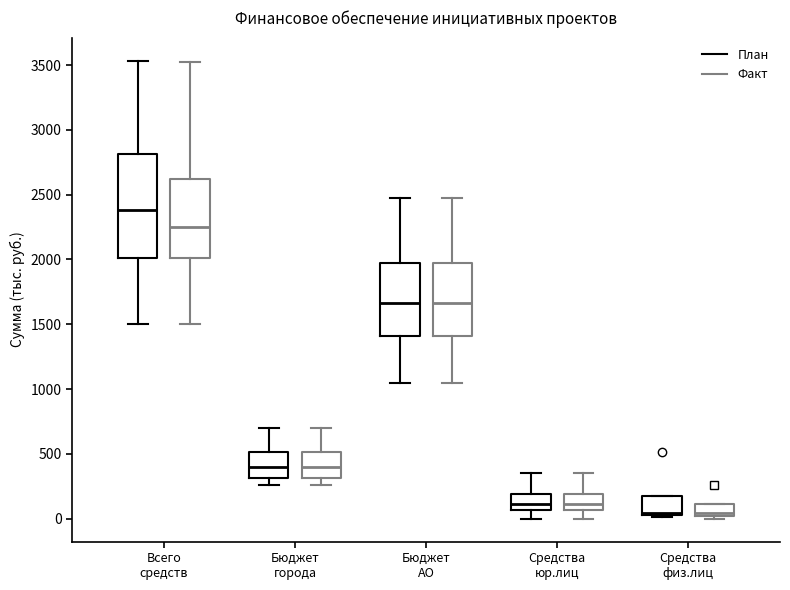

Where is the upper edge of the box for Средства юр.лиц (Факт) on the y-axis? The values are not printed on the chart, so give them approximately, as read against the axis.

200